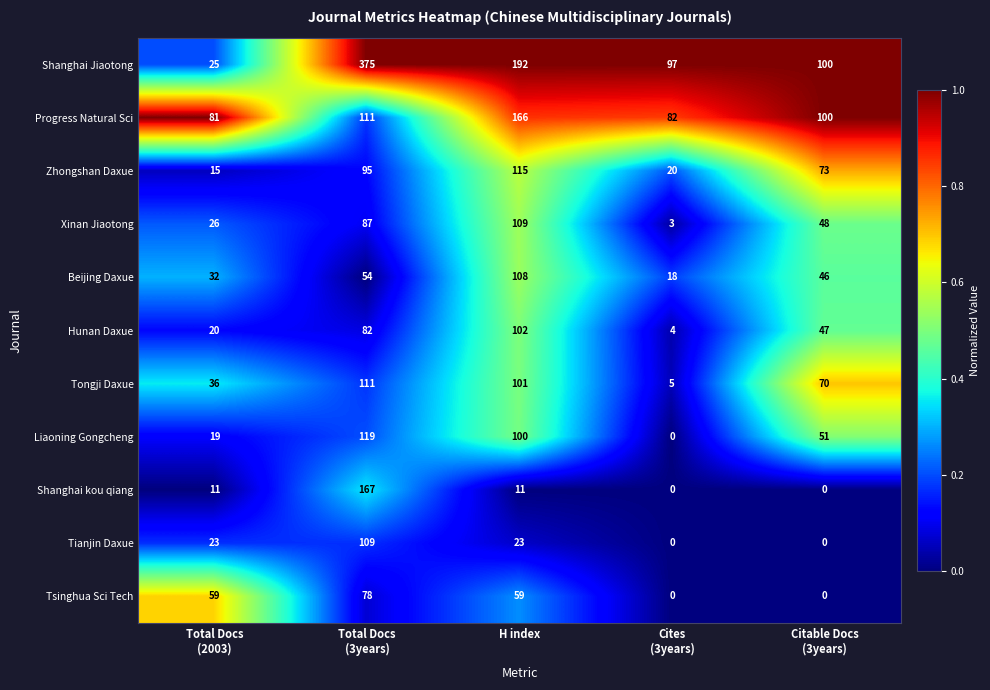

Between Total Docs
(2003) and Cites
(3years), which series saw the biggest shift?

Shanghai Jiaotong